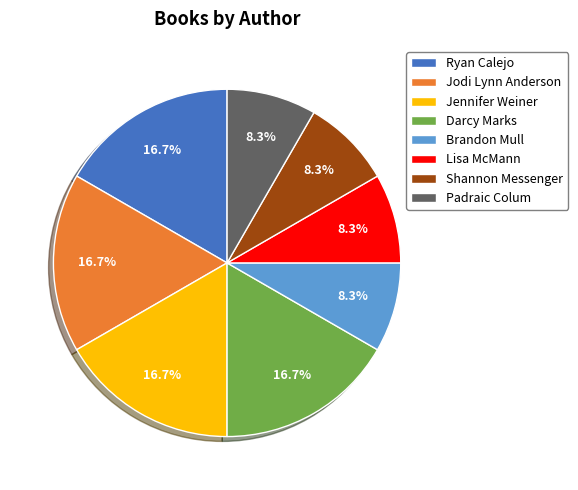

True or false: Lisa McMann accounts for 8% of the total.

True